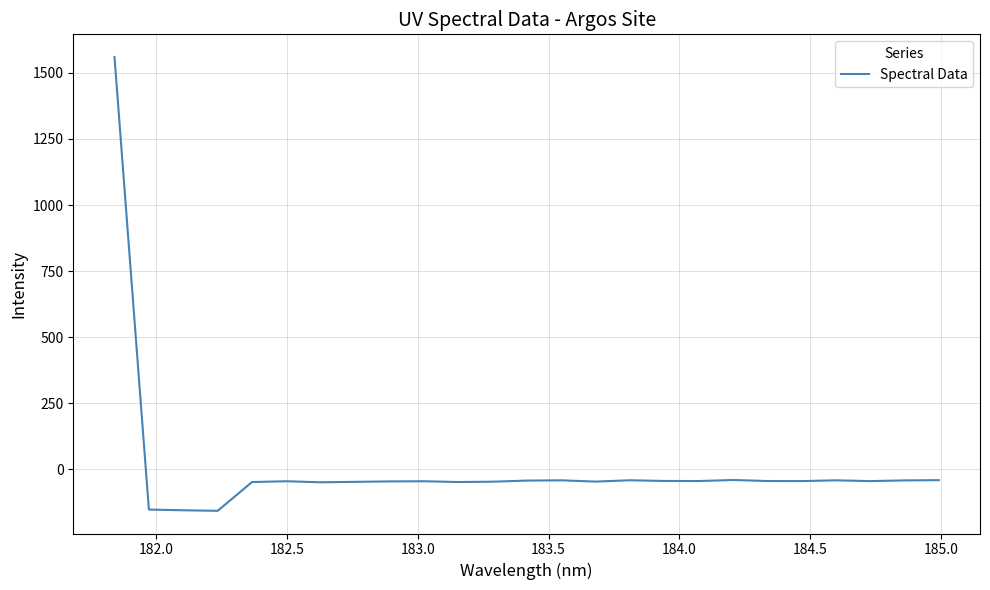

What is the maximum value shown in the chart?

1560.2